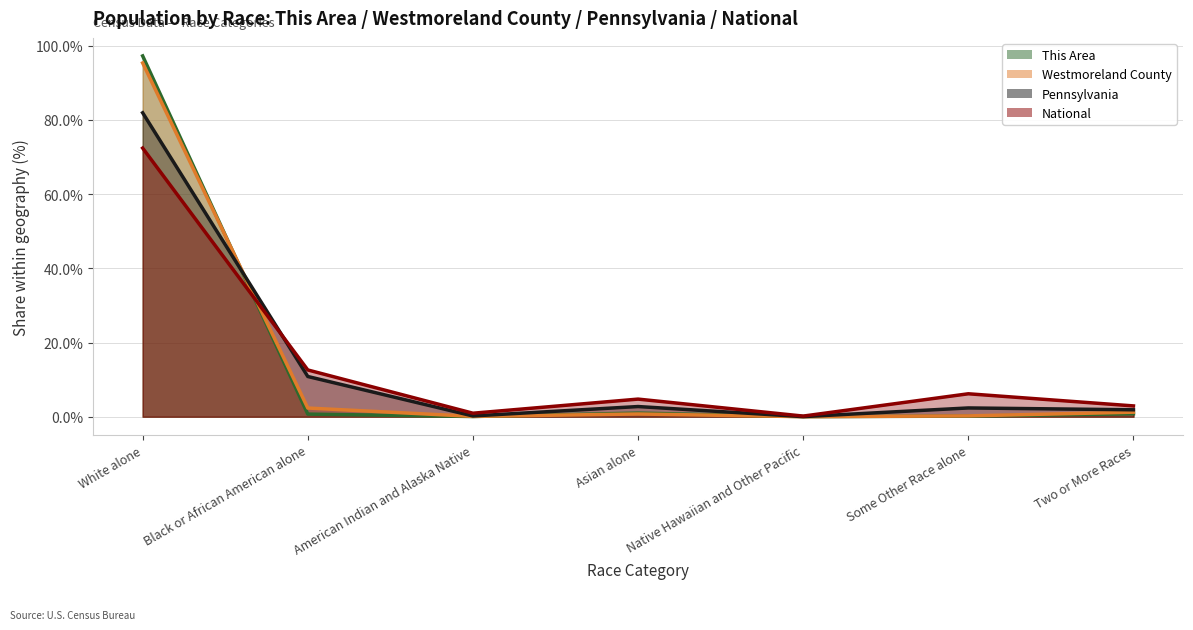

Reading left to right, transcribe all the data shown in this chart.

This Area: 97.2	0.7	0.1	1.0	0.0	0.2	0.8
Westmoreland County: 95.3	2.3	0.1	0.7	0.0	0.2	1.2
Pennsylvania: 81.9	10.8	0.2	2.7	0.0	2.4	1.9
National: 72.4	12.6	0.9	4.8	0.2	6.2	2.9